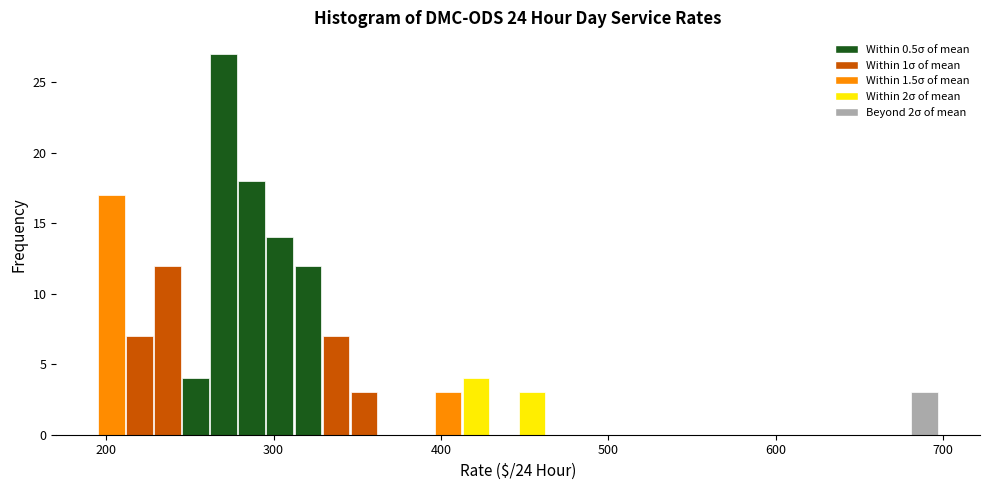

Read against the x-axis, roughly where is the centre of the tallest bar?

270